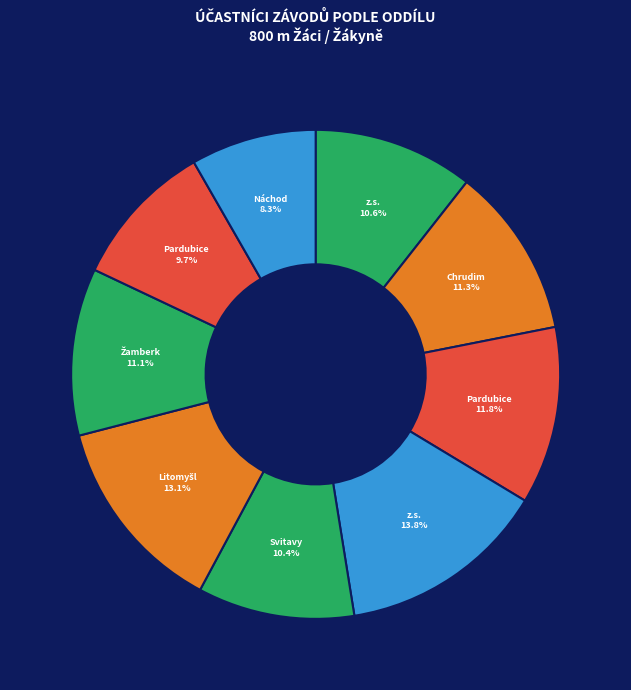

Does any single category account for the majority?

No